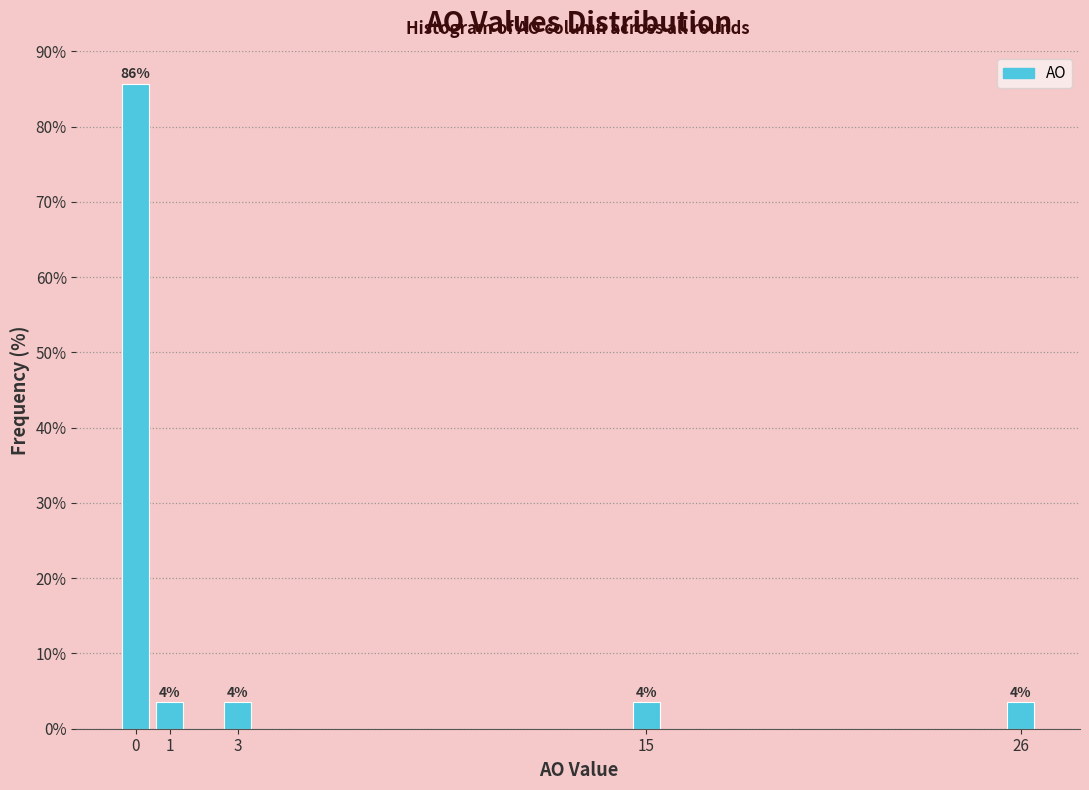

Over which range of the x-axis is the bar tallest?

-0.5 to 0.5